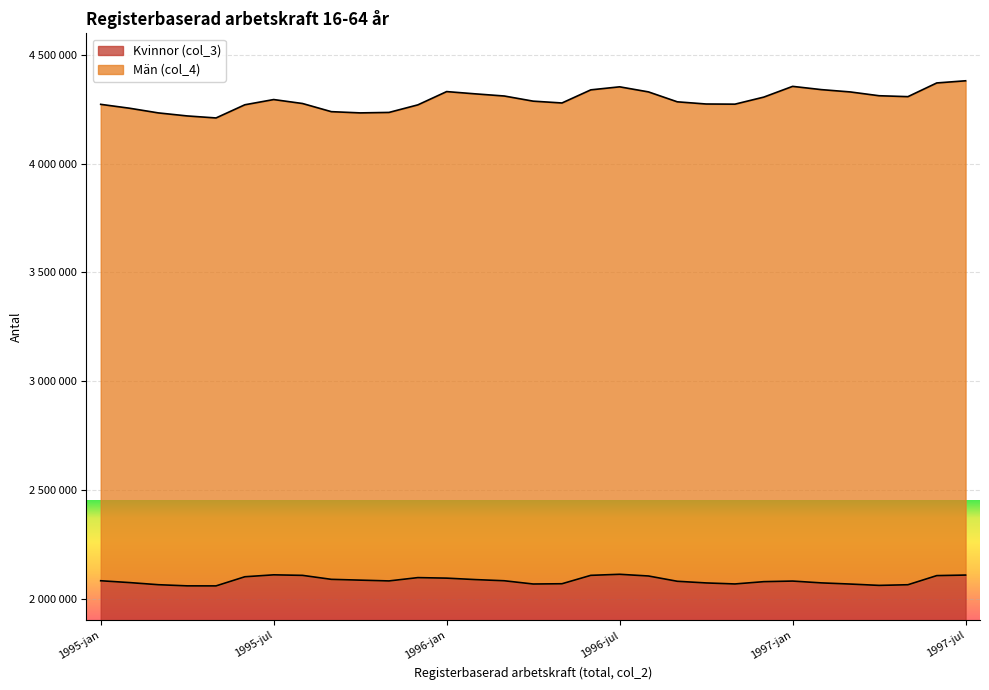

How many interior local valleys (lower than both neighbors) does the data have?

5